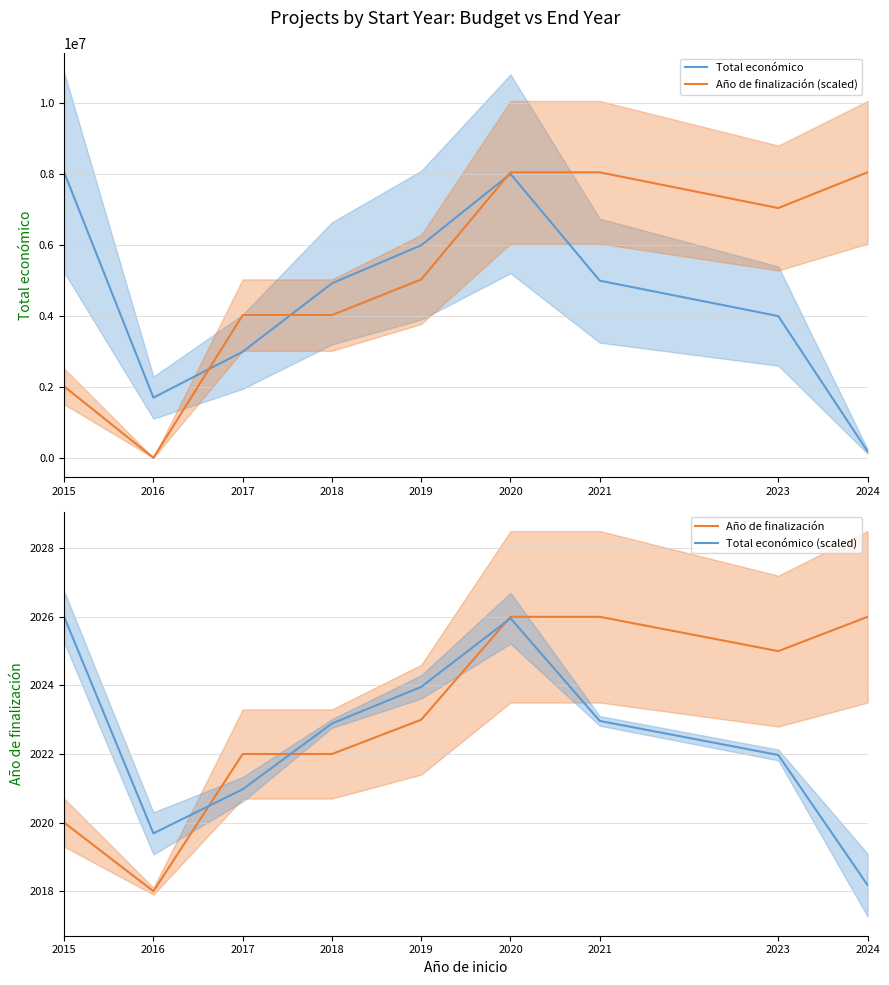

What is the maximum value for Total económico?

8056677.0